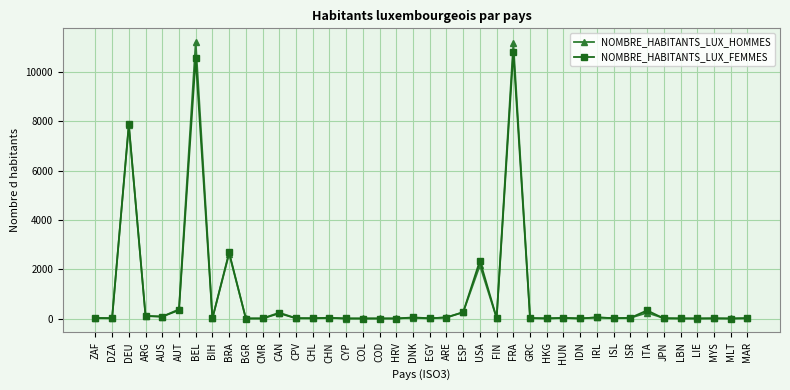

Which series has the widest spread of values?

NOMBRE_HABITANTS_LUX_HOMMES